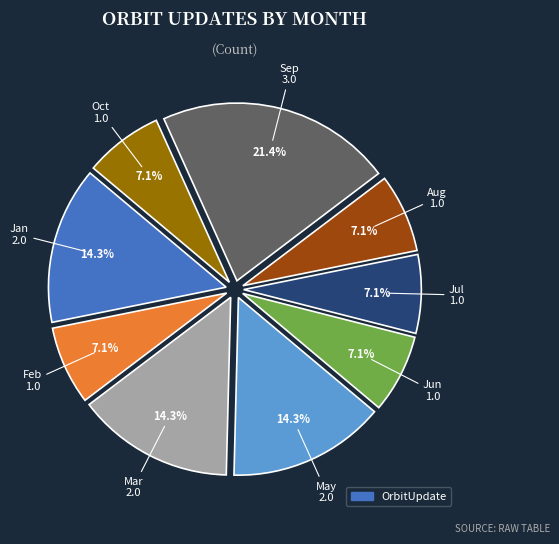

Is there a majority slice in this chart?

No